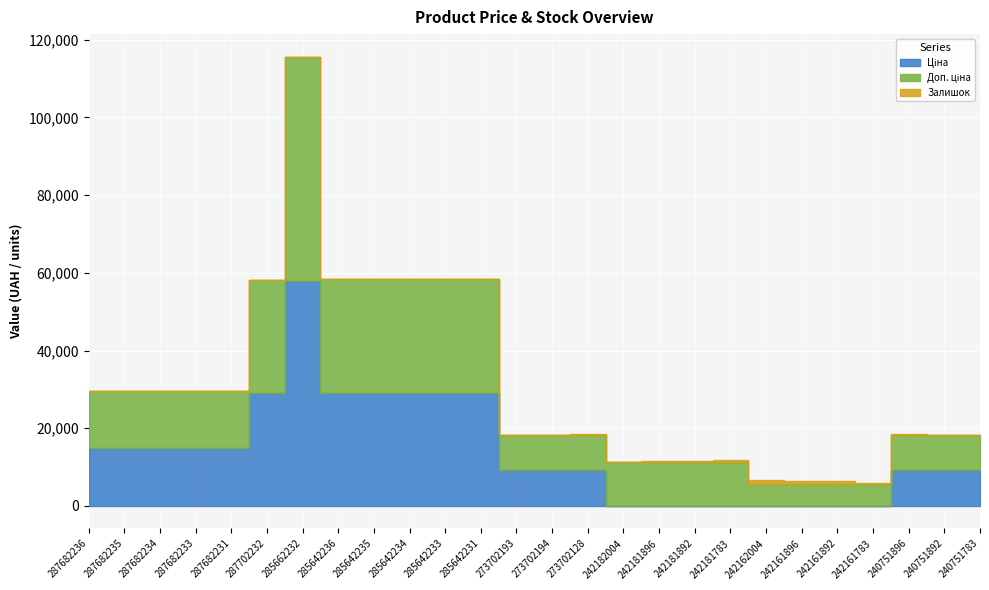

Rank the series by their average value, from lowest to highest.

Залишок, Ціна, Доп. ціна